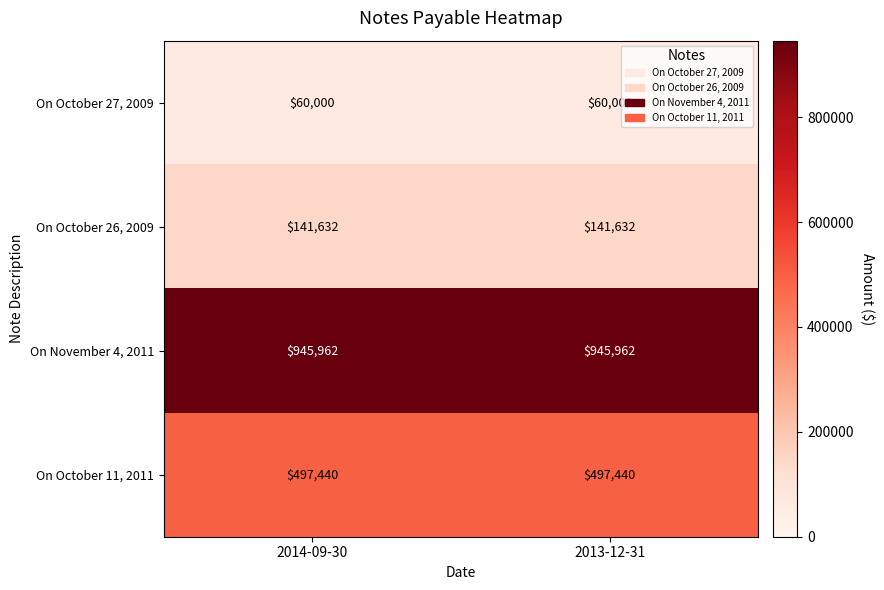

How many data points does each series have?

2